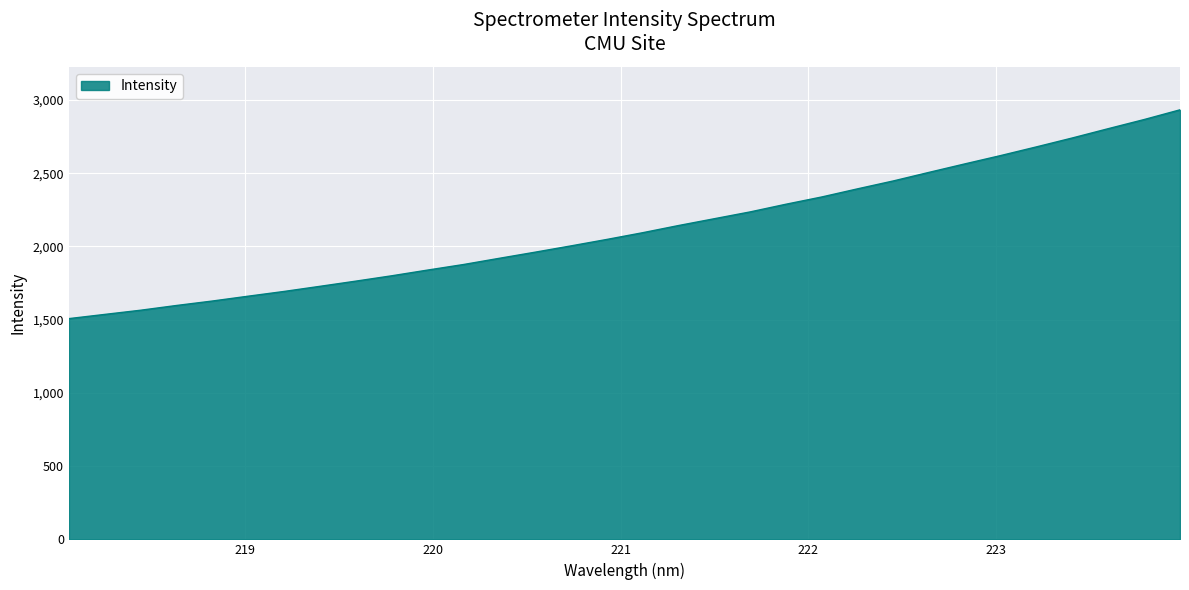

What is the maximum value shown in the chart?

2932.5